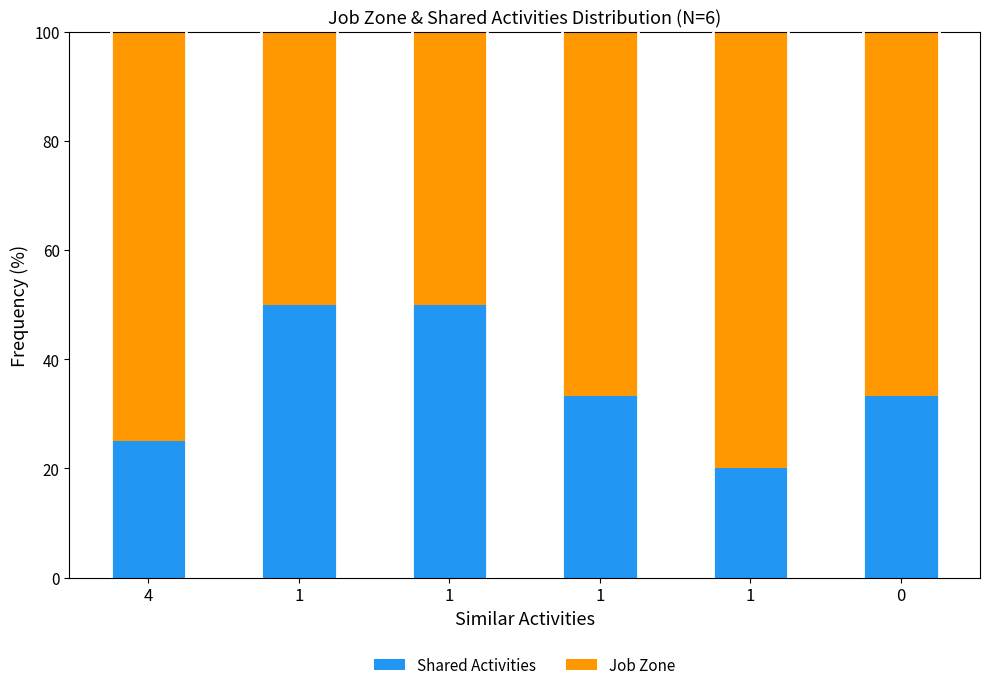

Which series has the widest spread of values?

Shared Activities